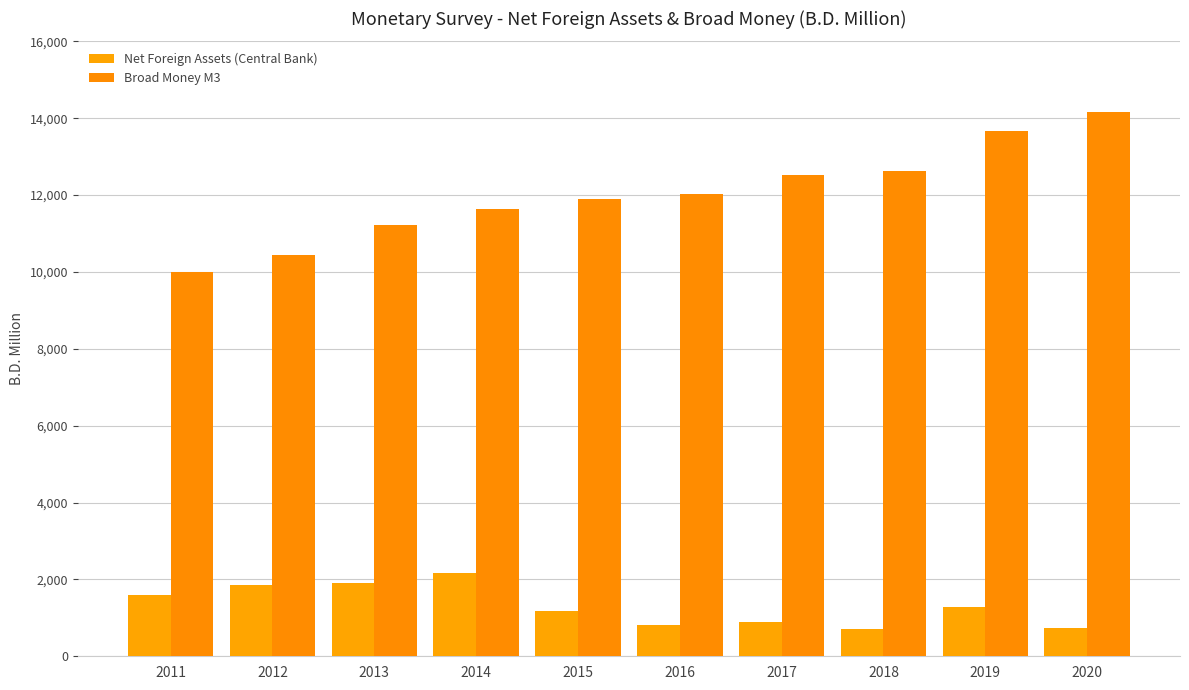

List the series in order of their overall mean, lowest first.

Net Foreign Assets (Central Bank), Broad Money M3